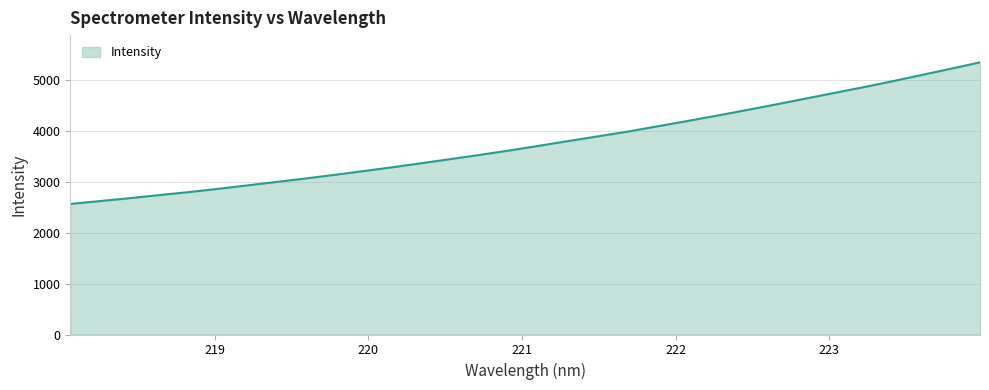

What is the difference between the maximum and minimum values?

2777.1